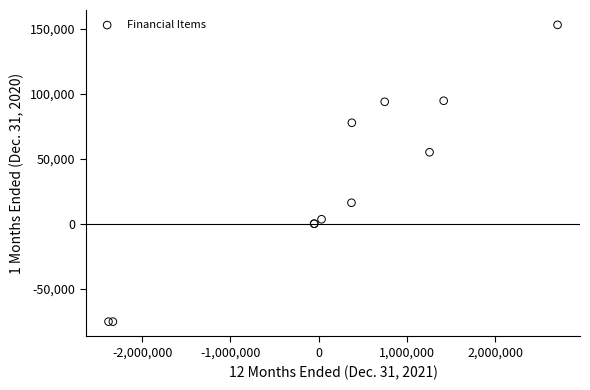

What Y value in the scatter plot is closest to 38906?

55072